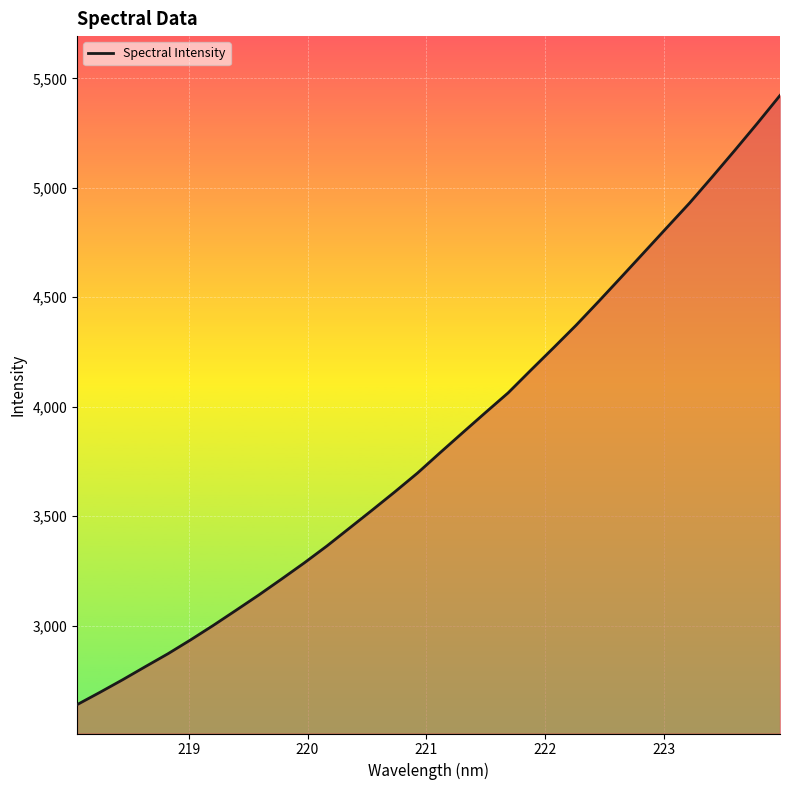

What is the difference between the maximum and minimum values?

2782.2